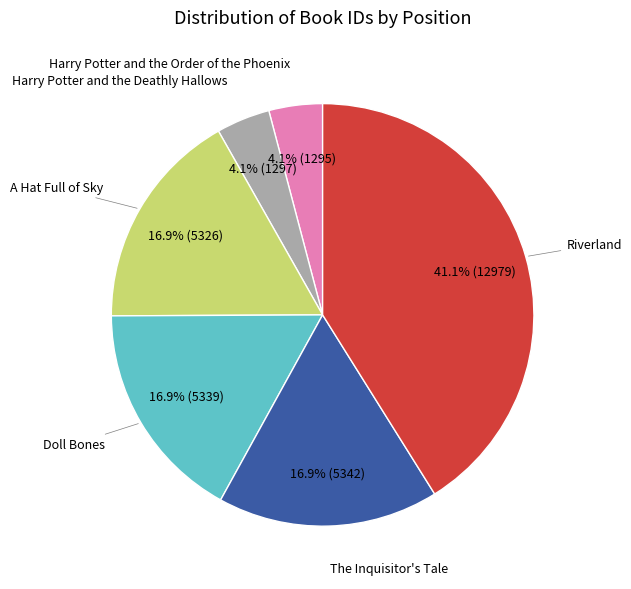

Is there any slice that represents more than half of the pie?

No